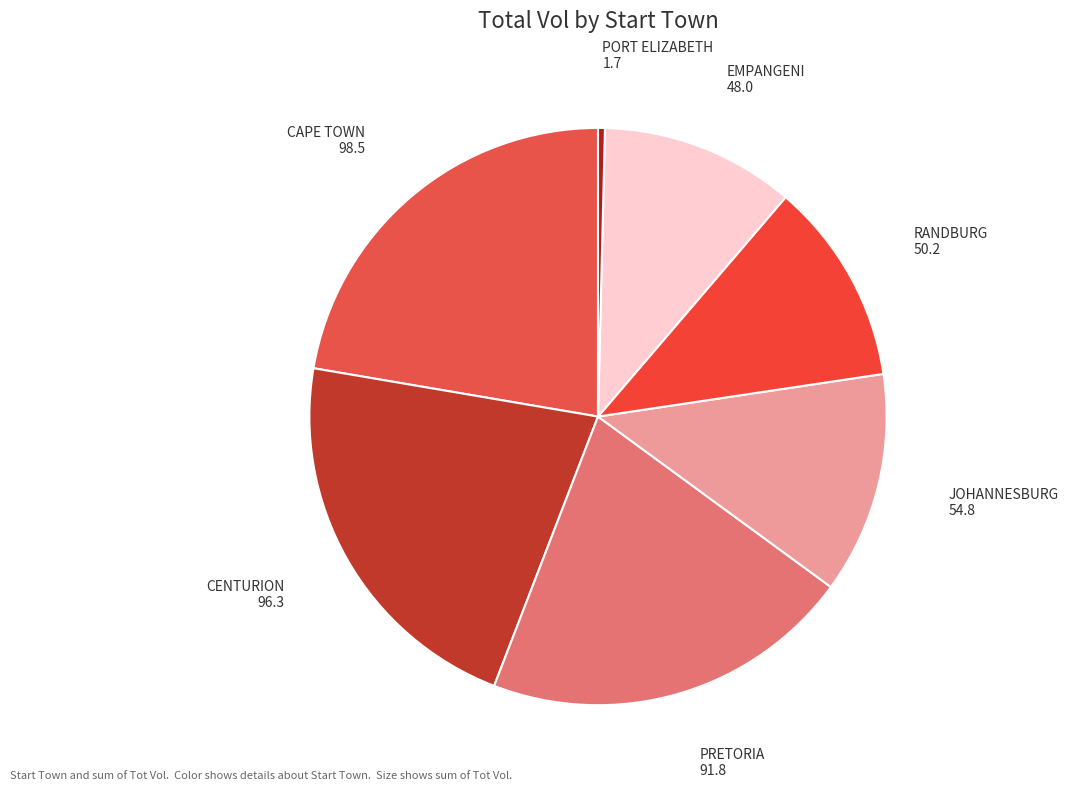

Is the sum of RANDBURG and PRETORIA greater than half?

No